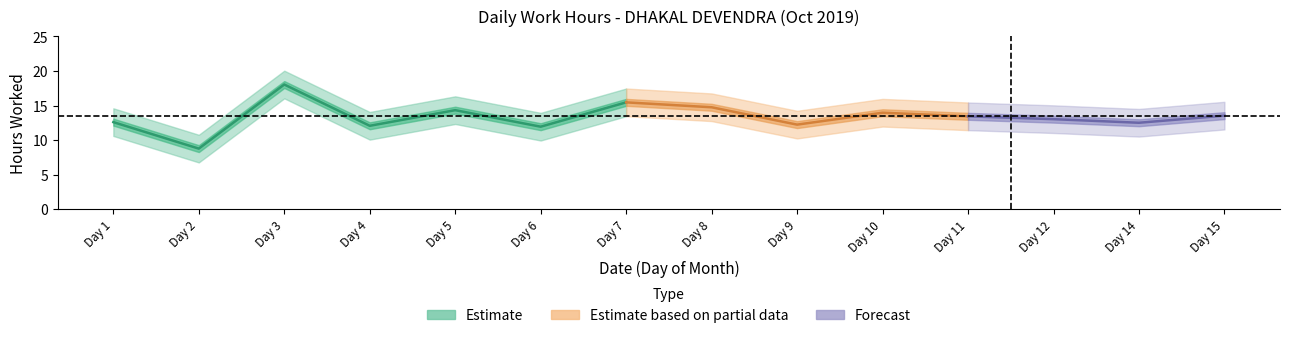

What is the average value of the Low_upper series?

15.3